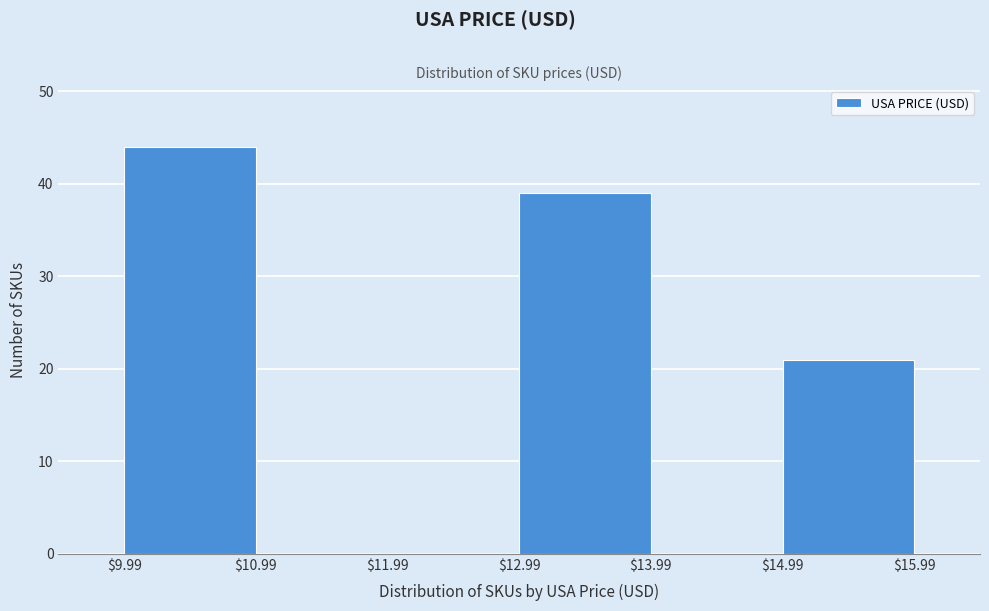

Reading left to right, list every bar in this chart as the range it spans on the x-axis followed by its height. The values are not printed on the chart, so give them approximately, as read against the axis.

$9.99 to $10.99: 44
$10.99 to $11.99: 0
$11.99 to $12.99: 0
$12.99 to $13.99: 39
$13.99 to $14.99: 0
$14.99 to $15.99: 21